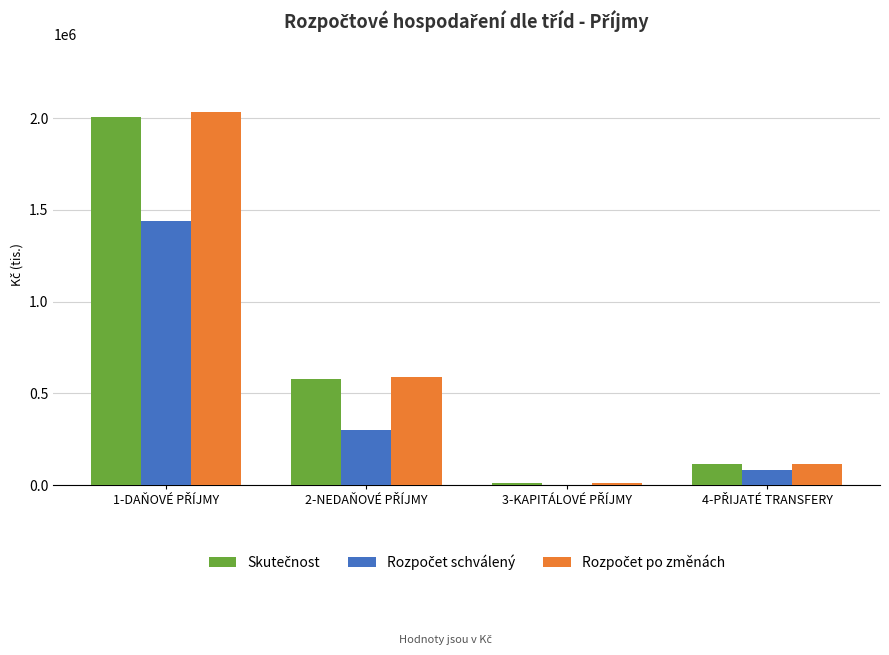

Count the number of categories in the chart.

4